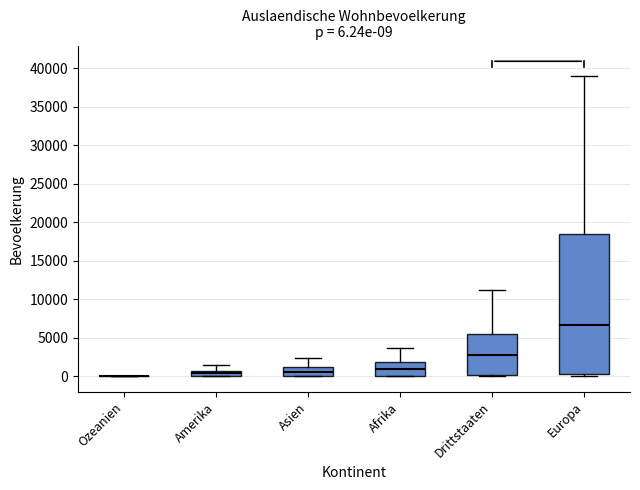

Which box is the tallest, from its lower edge to its upper edge?

Europa